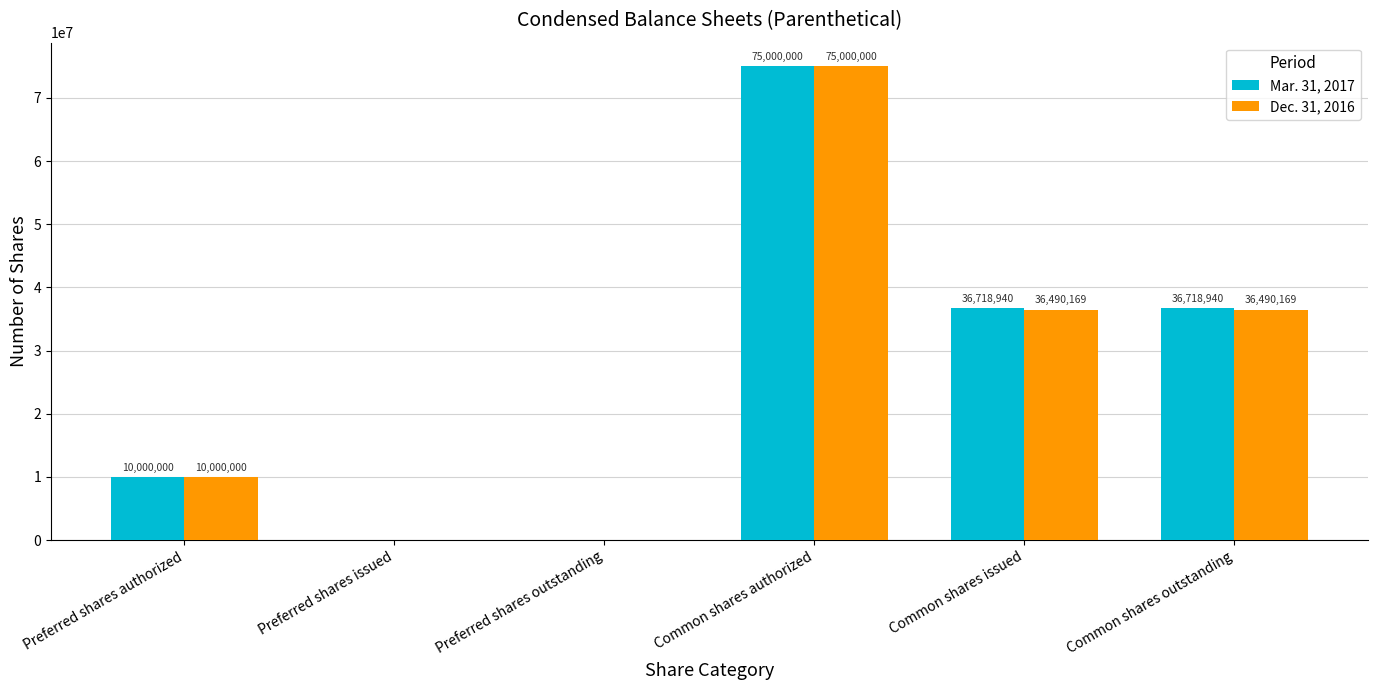

Where does the Dec. 31, 2016 series first go above 36490169?

Common shares authorized